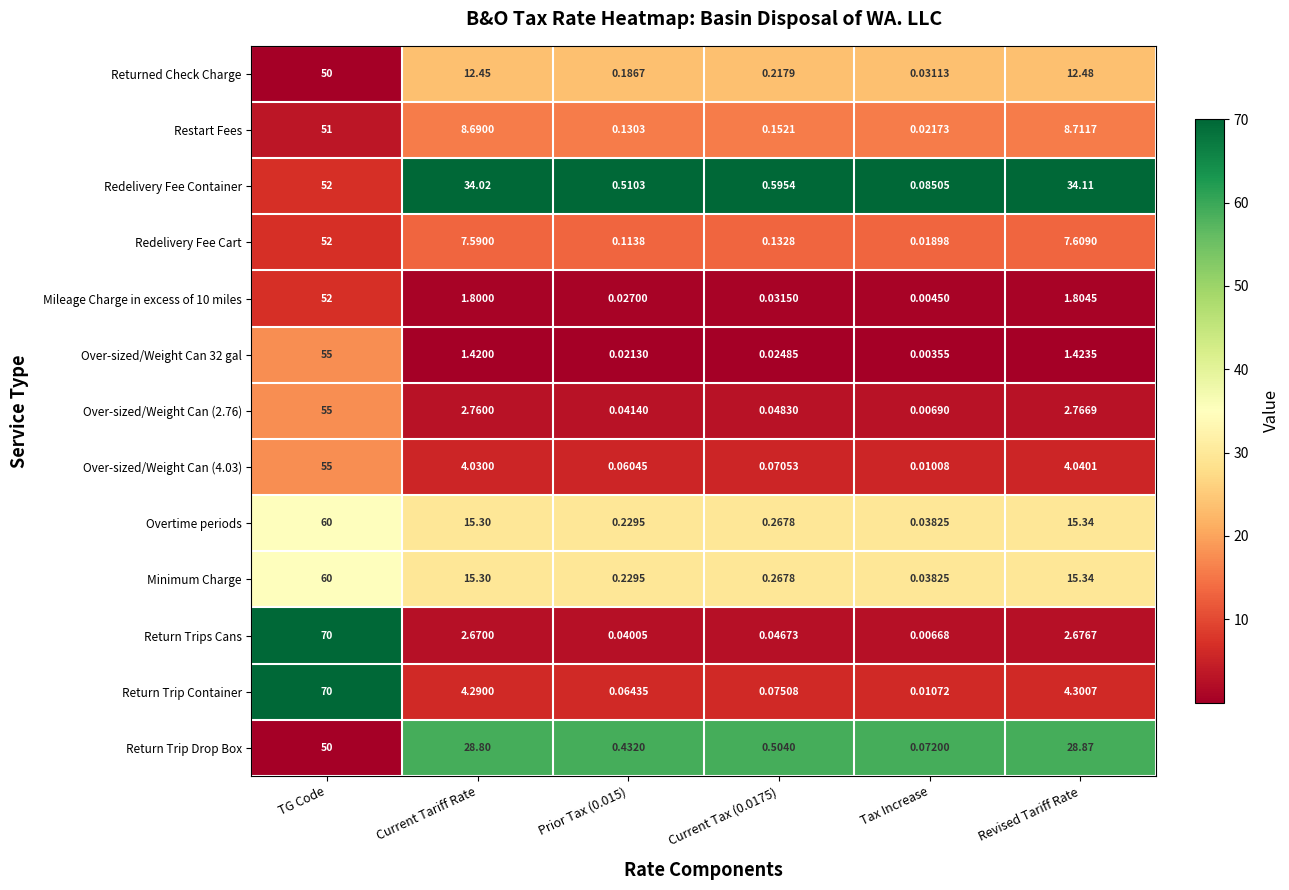

What is the greatest value displayed?

70.0